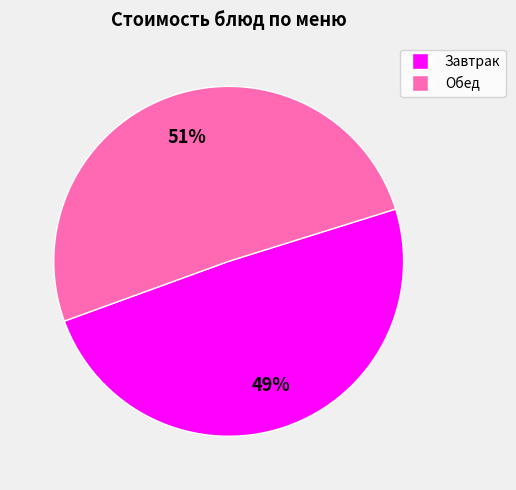

How many segments does this pie chart have?

2